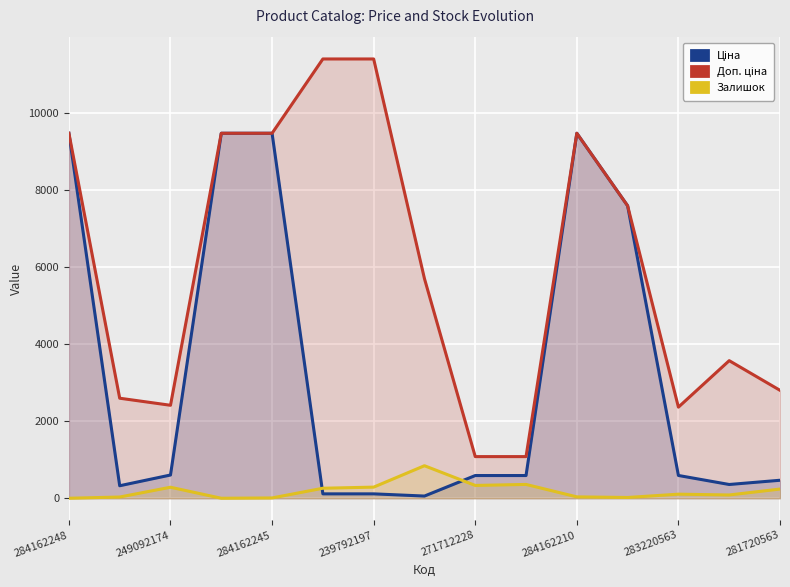

Which series has the largest total across all categories?

Доп. ціна